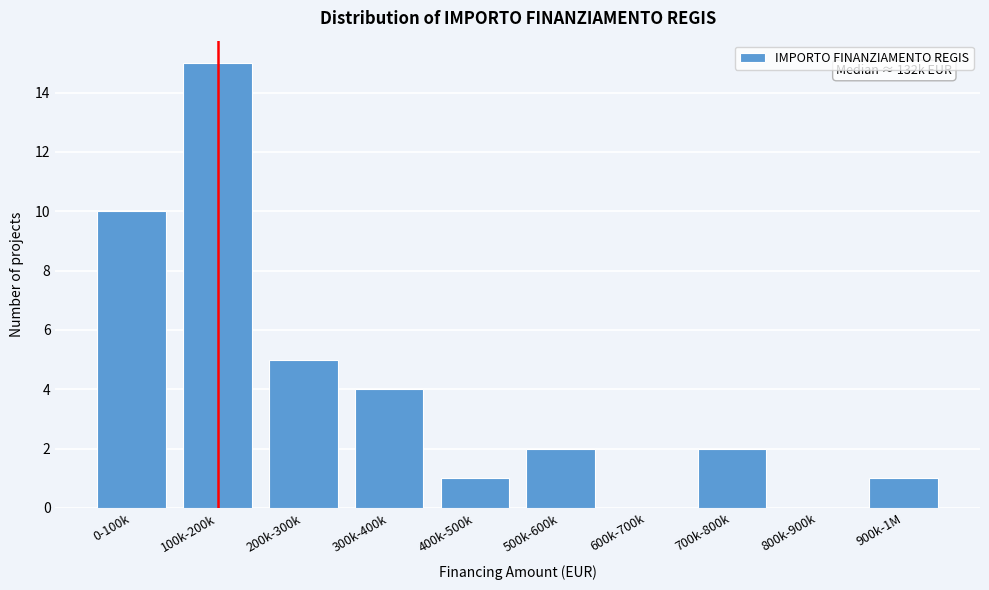

Reading left to right, extract all data points from this chart.

0-100k=10	100k-200k=15	200k-300k=5	300k-400k=4	400k-500k=1	500k-600k=2	600k-700k=0	700k-800k=2	800k-900k=0	900k-1M=1